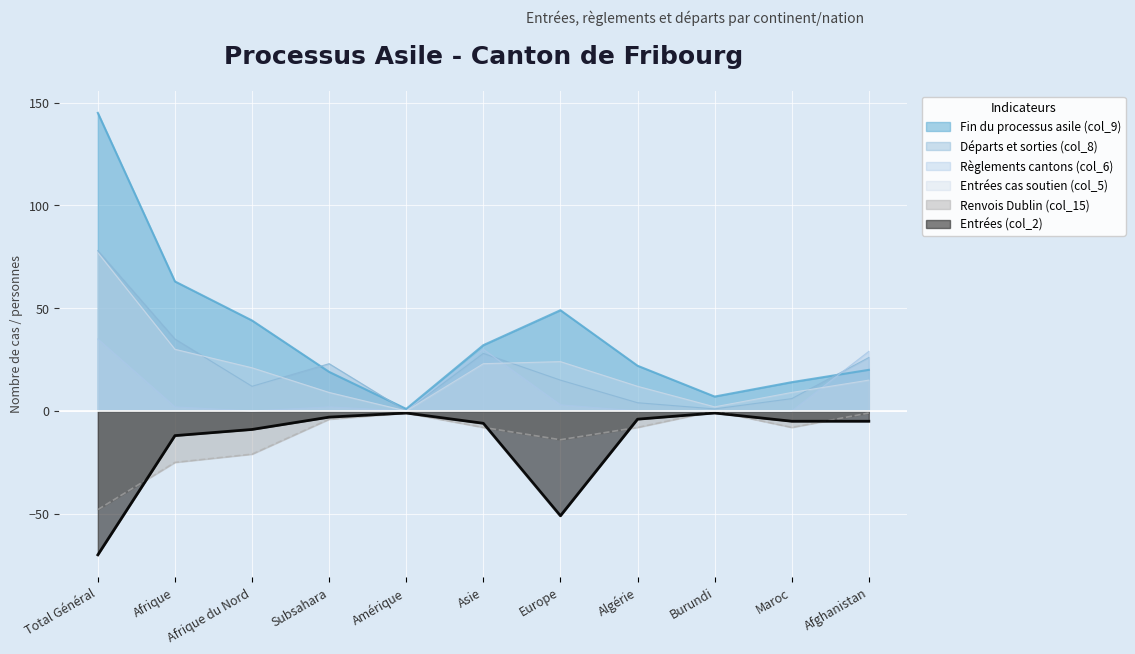

Which series has the largest range (max minus min)?

Fin du processus asile (col_9)